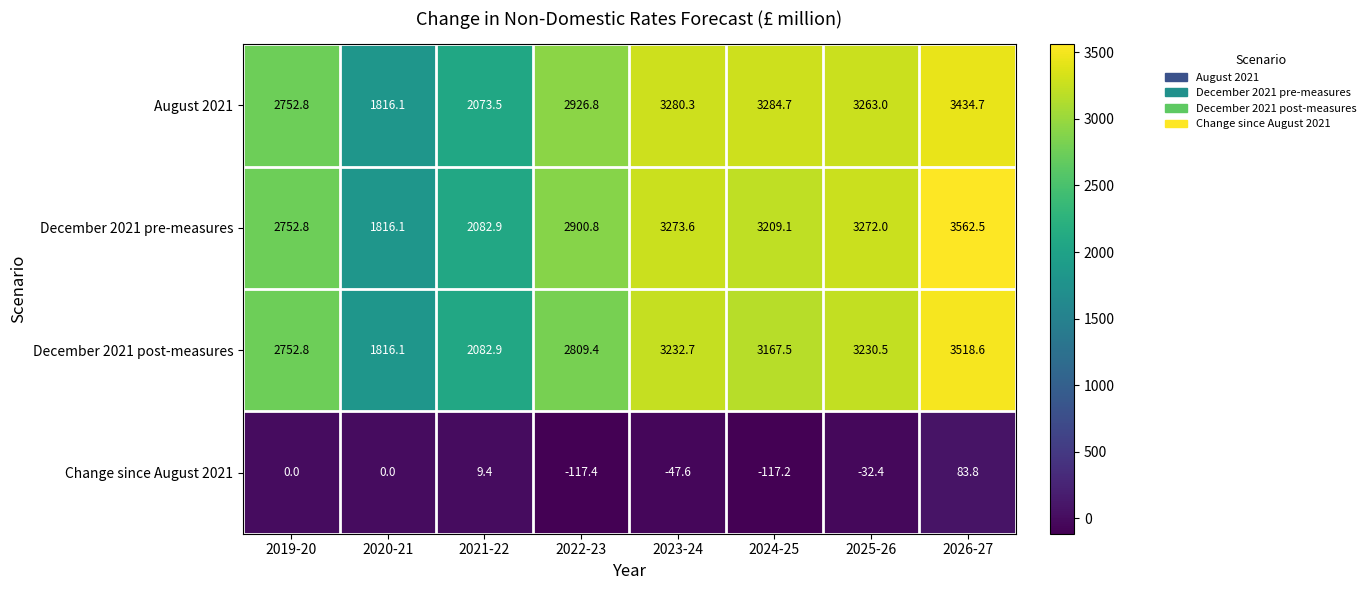

List the series in order of their peak value, lowest first.

Change since August 2021, August 2021, December 2021 post-measures, December 2021 pre-measures